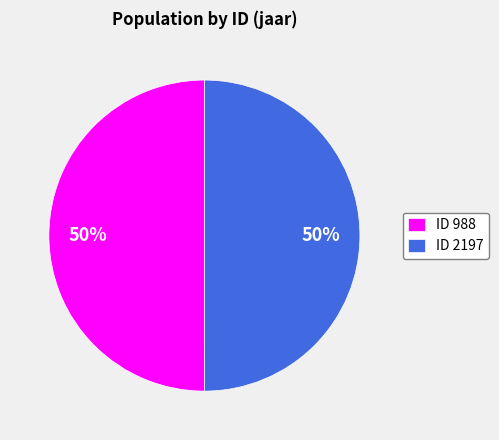

Approximately how many times larger is the value at ID 988 compared to ID 2197?

1.0